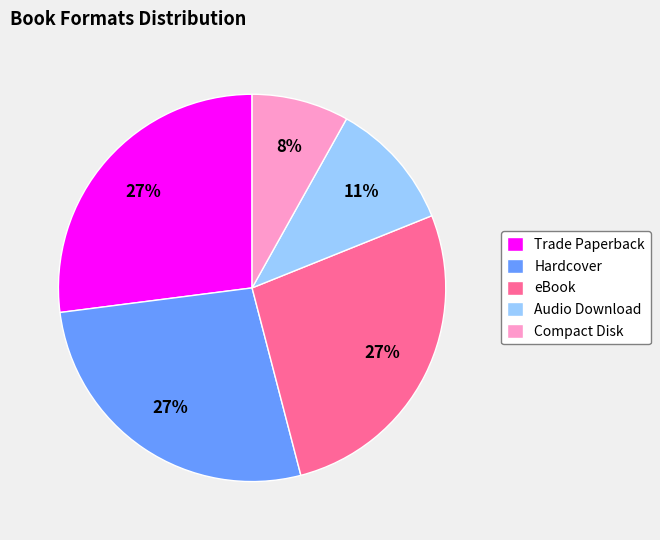

Do Trade Paperback and Audio Download together represent more than half of the pie?

No